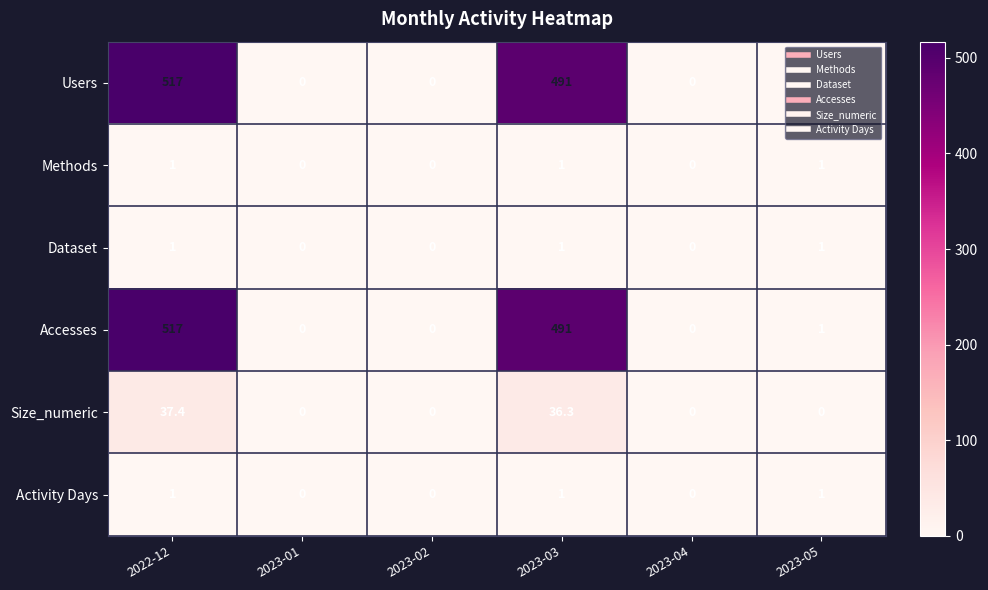

What is the sum of the Accesses values at 2022-12 and 2023-05?

518.0